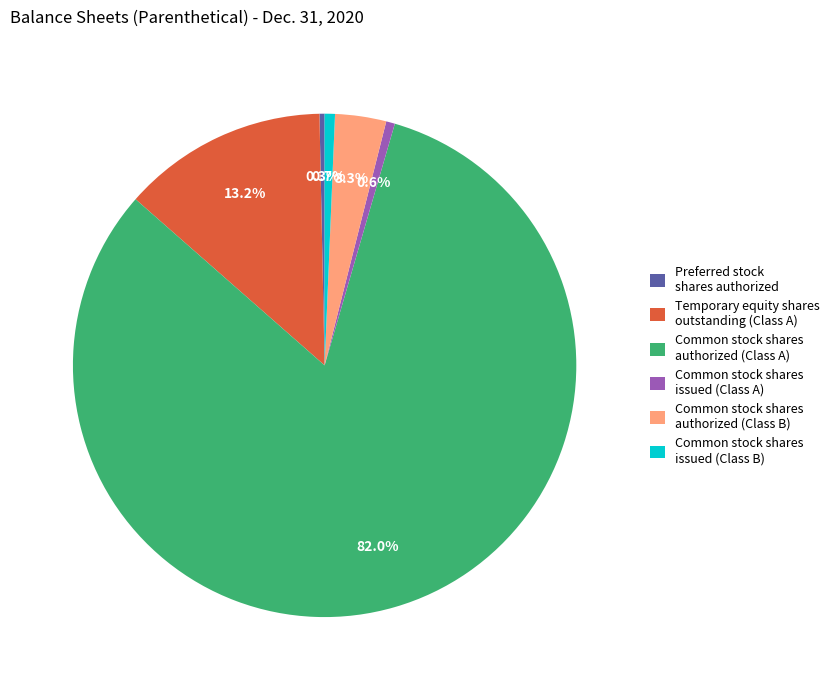

Combined, what portion of the pie is Common stock shares authorized (Class B) and Temporary equity shares outstanding (Class A)?

16.5%